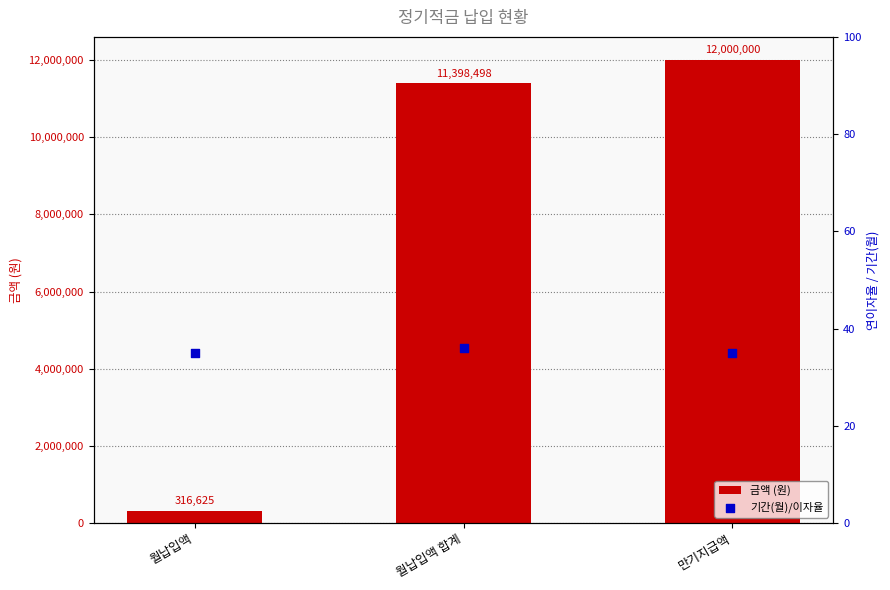

What are all the series names shown in the legend?

금액 (원), 기간(월)/이자율